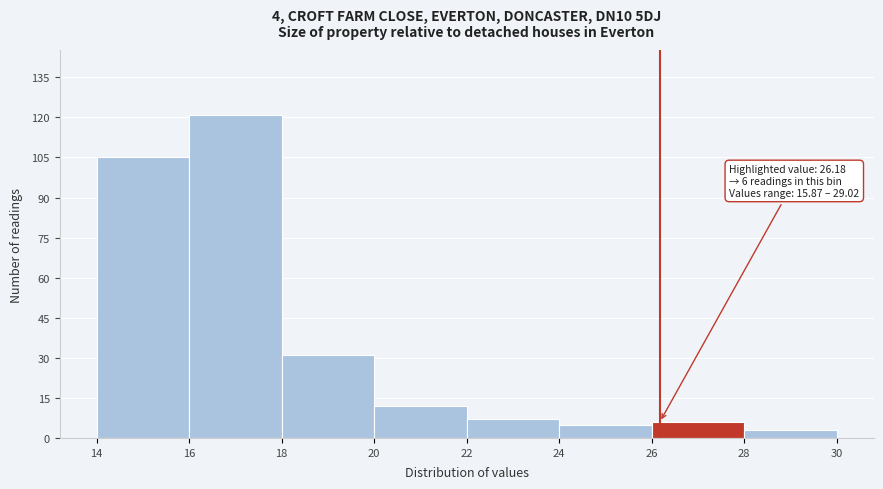

Which range on the x-axis has the tallest bar?

16 to 18